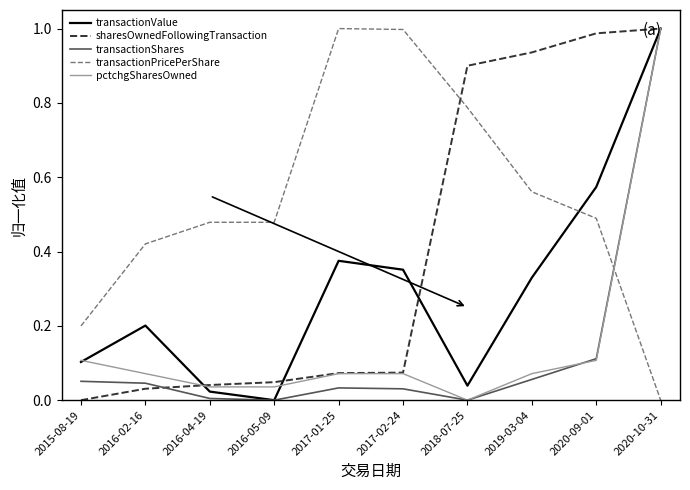

What position from the left is 2016-02-16?

2